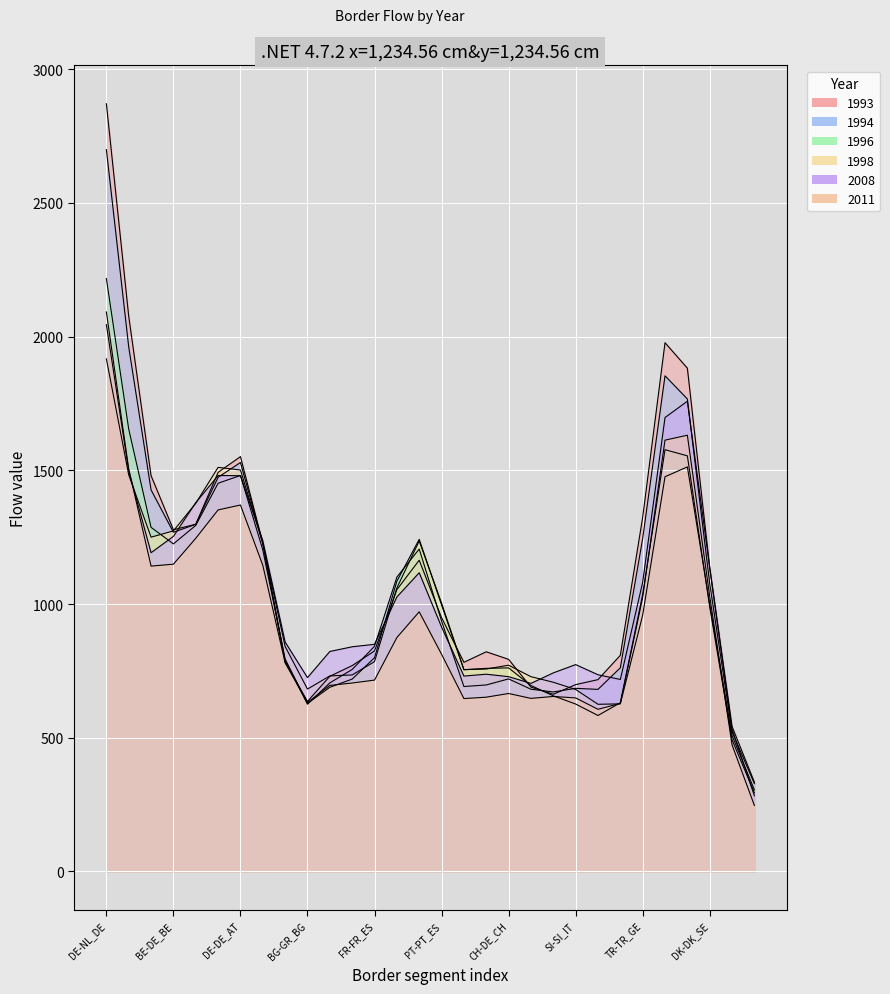

Where does the 2011 series first go above 814?

DE-NL_DE